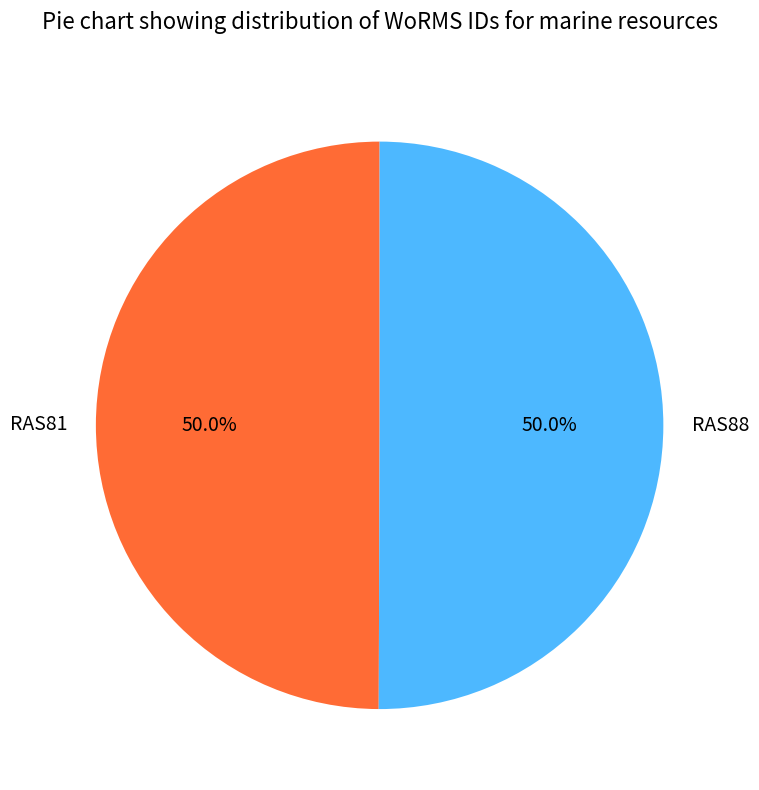

Approximately how many times larger is the value at RAS88 compared to RAS81?

1.0